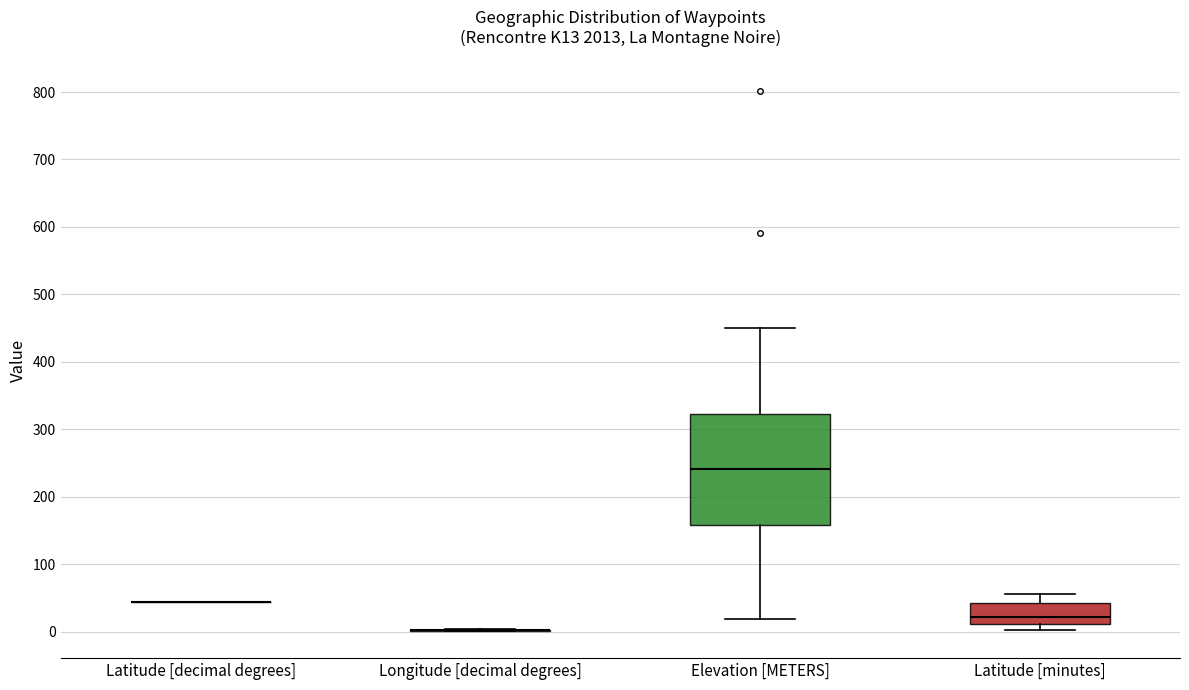

Reading left to right, read every box against the y-axis: the position of its median line, the range the box covers, and the ends of its whiskers. The values are not printed on the chart, so give them approximately, as read against the axis.

Latitude [decimal degrees]: box collapsed to a line at 40, whiskers 40 to 40
Longitude [decimal degrees]: box collapsed to a line at 0, whiskers 0 to 0
Elevation [METERS]: median 240, box 160 to 320, whiskers 20 to 450
Latitude [minutes]: median 20, box 10 to 40, whiskers 0 to 60